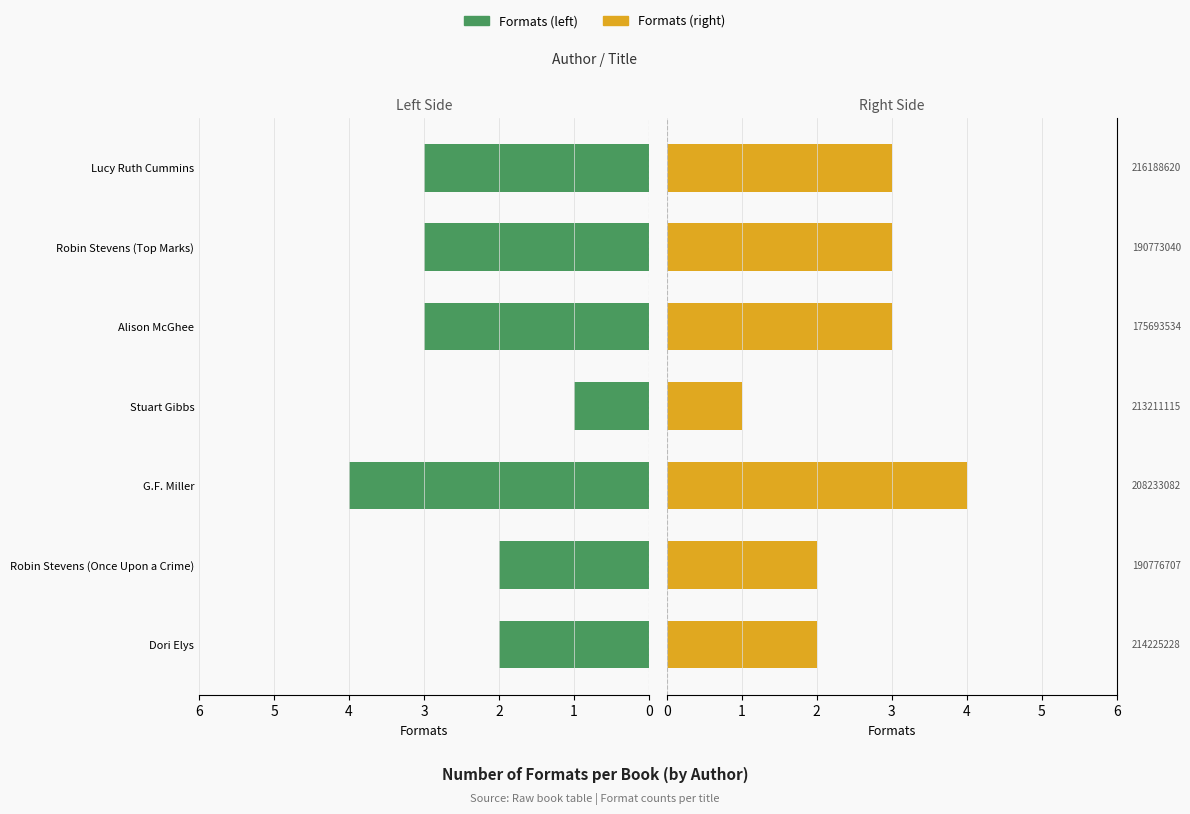

Reading left to right, list all the values displayed in this chart.

Formats (left): 2	2	4	1	3	3	3
Formats (right): 2	2	4	1	3	3	3